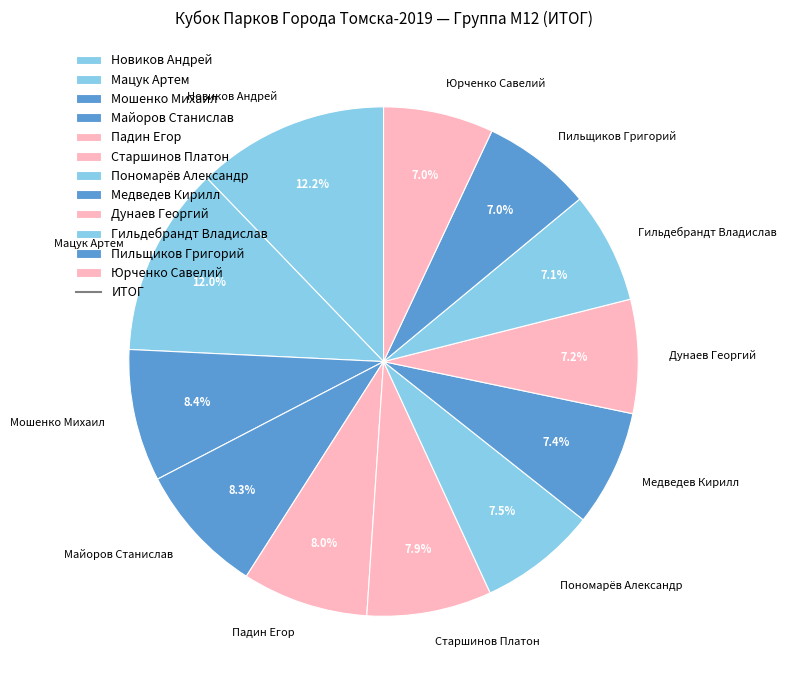

What is the ratio of the value at Медведев Кирилл to the value at Новиков Андрей?

0.6